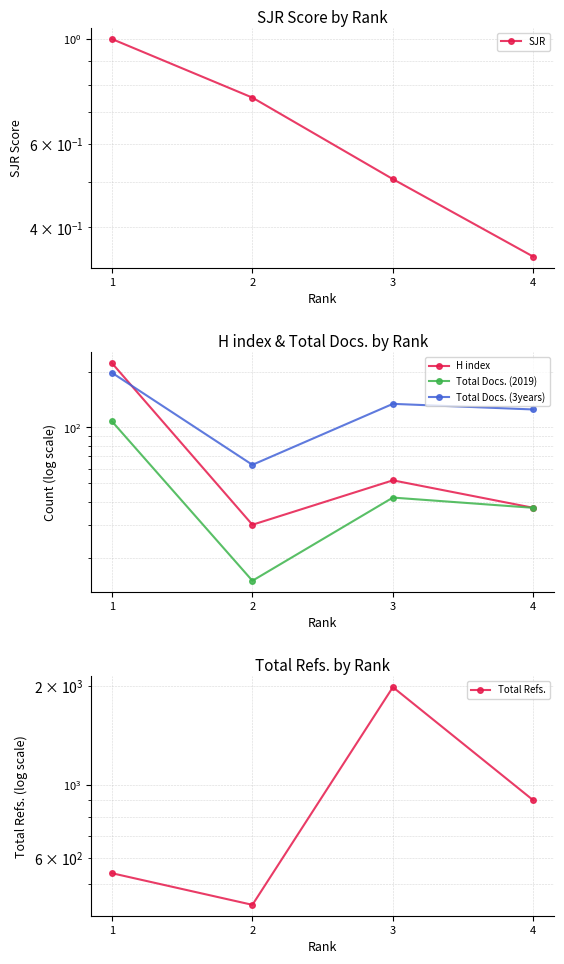

At 4, list the series in order from smallest to largest.

SJR, H index, Total Docs. (2019), Total Docs. (3years), Total Refs.